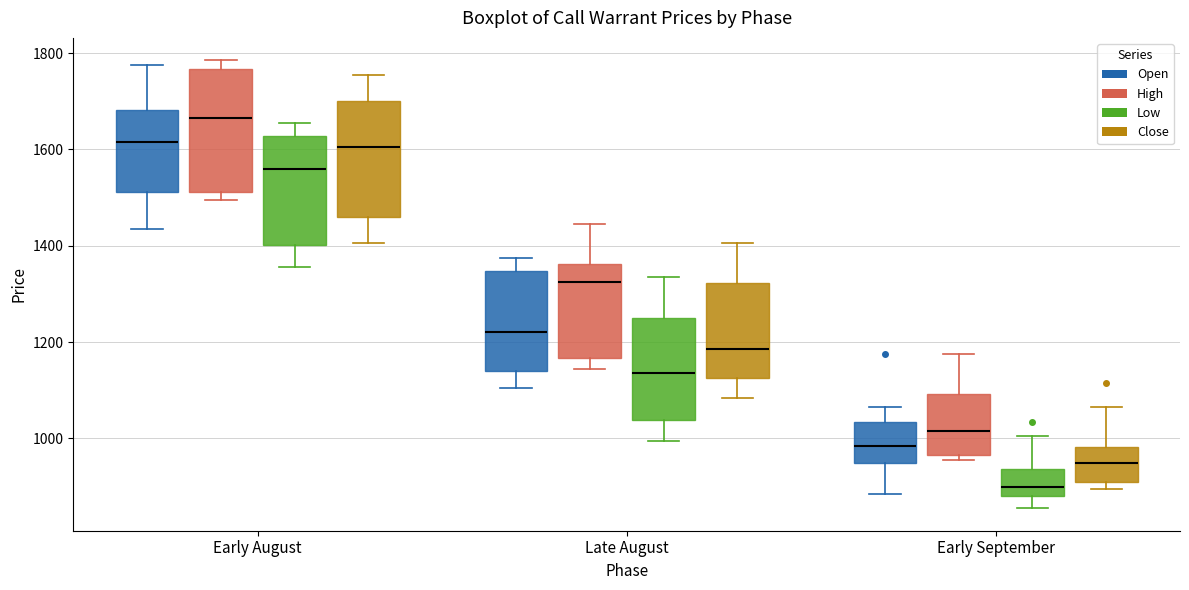

Reading left to right, read every box against the y-axis: the position of its median line, the range the box covers, and the ends of its whiskers. The values are not printed on the chart, so give them approximately, as read against the axis.

Early August (Open): median 1620, box 1520 to 1680, whiskers 1440 to 1780
Early August (High): median 1660, box 1520 to 1760, whiskers 1500 to 1780
Early August (Low): median 1560, box 1400 to 1620, whiskers 1360 to 1660
Early August (Close): median 1600, box 1460 to 1700, whiskers 1400 to 1760
Late August (Open): median 1220, box 1140 to 1340, whiskers 1100 to 1380
Late August (High): median 1320, box 1160 to 1360, whiskers 1140 to 1440
Late August (Low): median 1140, box 1040 to 1260, whiskers 1000 to 1340
Late August (Close): median 1180, box 1120 to 1320, whiskers 1080 to 1400
Early September (Open): median 980, box 960 to 1040, whiskers 880 to 1060
Early September (High): median 1020, box 960 to 1100, whiskers 960 (just below the box's lower edge) to 1180
Early September (Low): median 900, box 880 to 940, whiskers 860 to 1000
Early September (Close): median 960, box 920 to 980, whiskers 900 to 1060